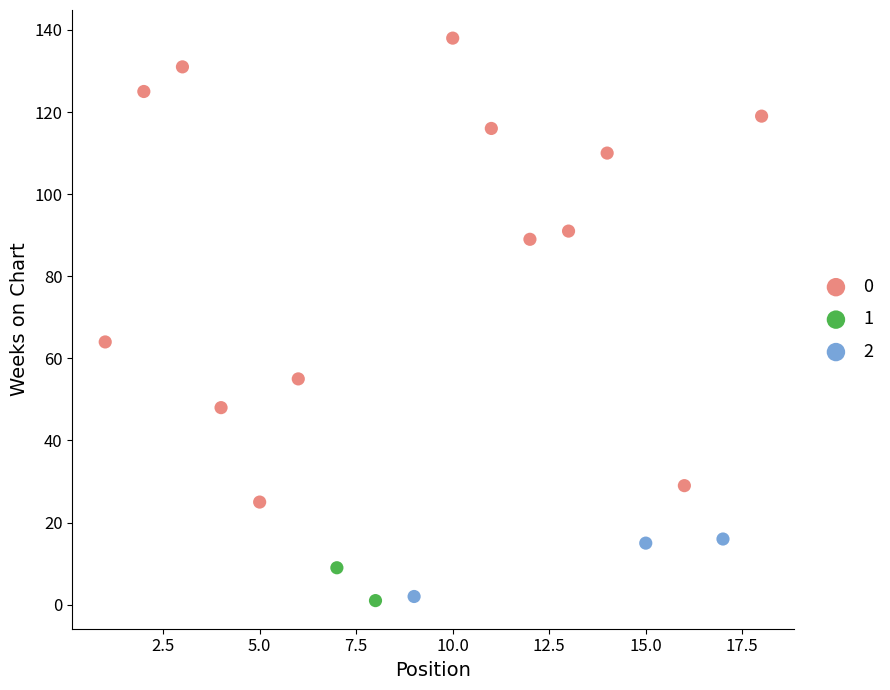

What are all the series names shown in the legend?

0, 1, 2